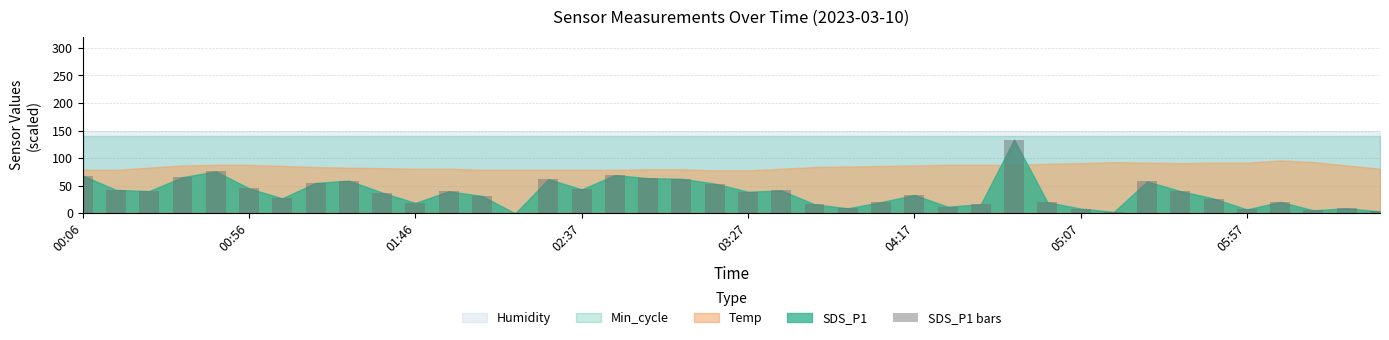

What is the sum of all values?

1491.4